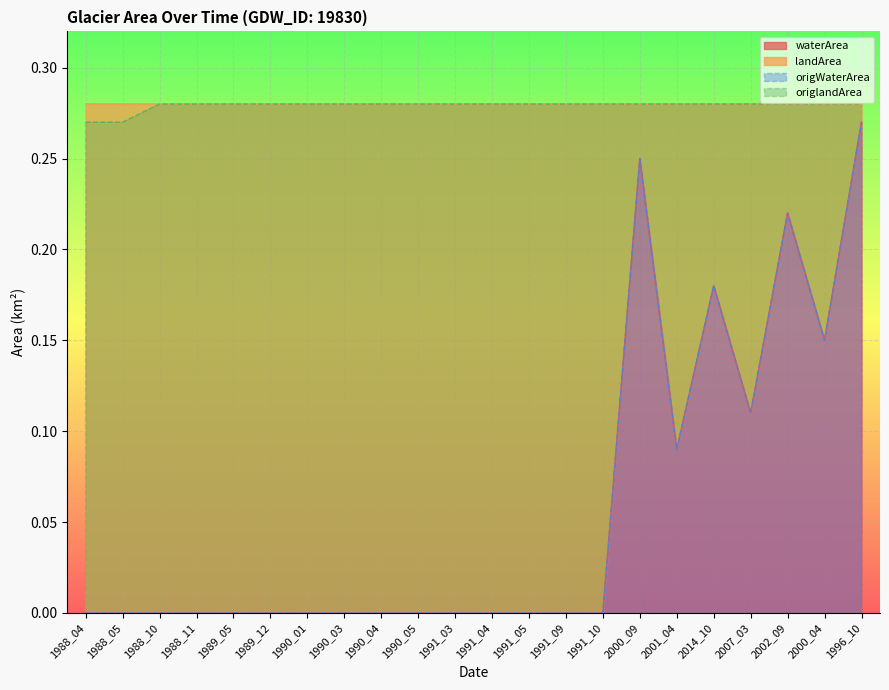

Rank the series at 2001_04 from lowest to highest value.

waterArea, landArea